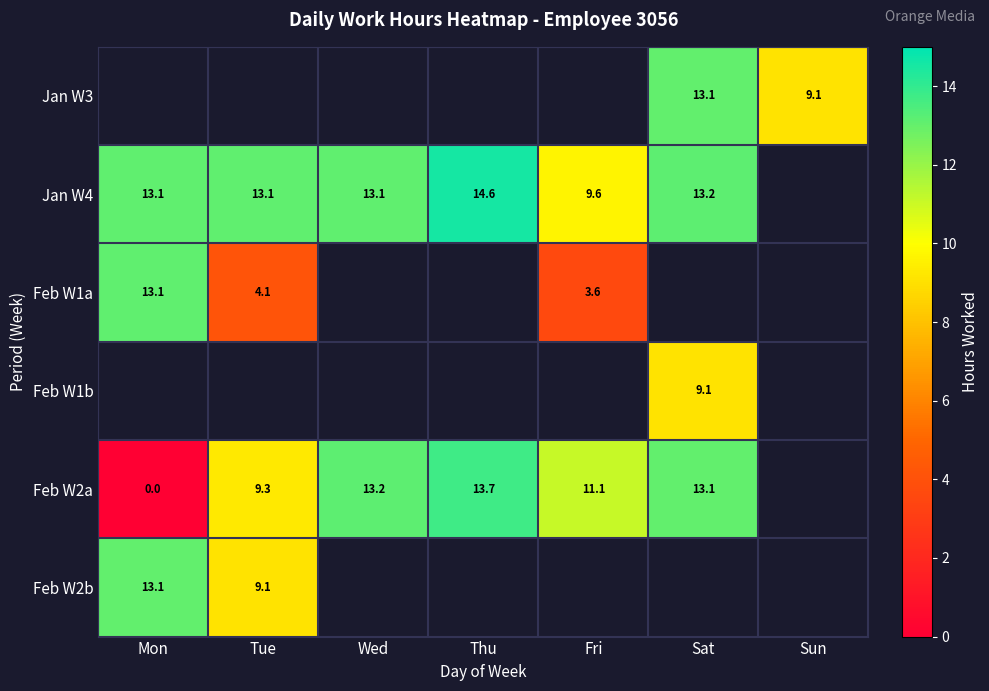

What is the difference between the maximum and minimum values in the Jan W4 series?

4.9